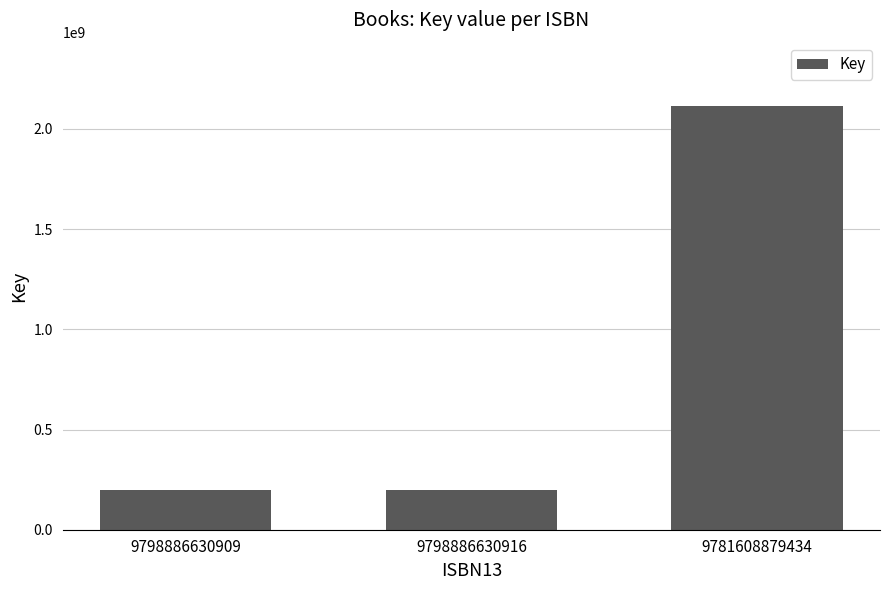

Approximately how many times larger is the value at 9798886630916 compared to 9798886630909?

1.0